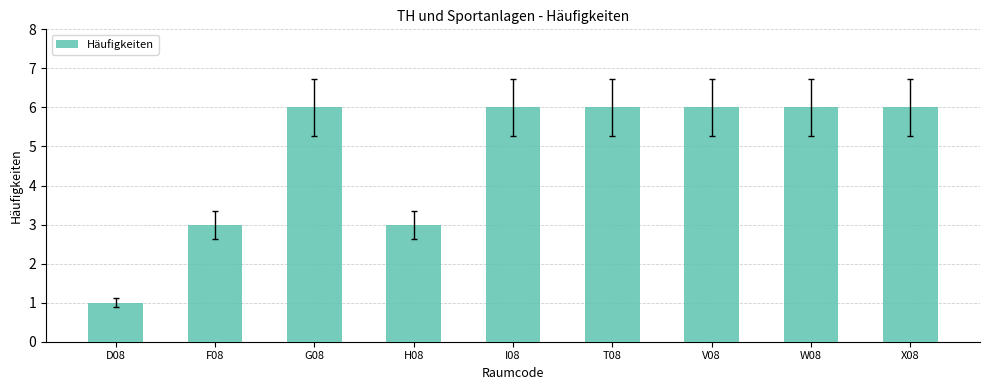

How many categories are shown in the chart?

9